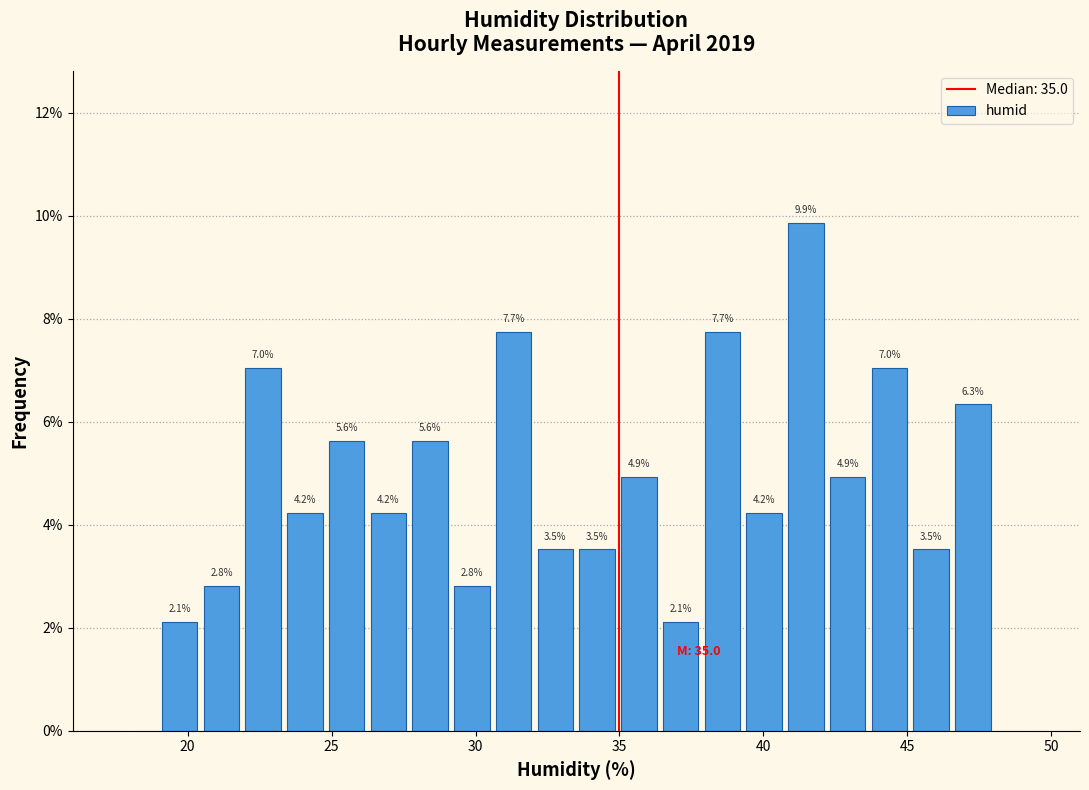

Around what value on the x-axis is the tallest bar? Give the approximate position of its centre, as read against the axis.

41.5